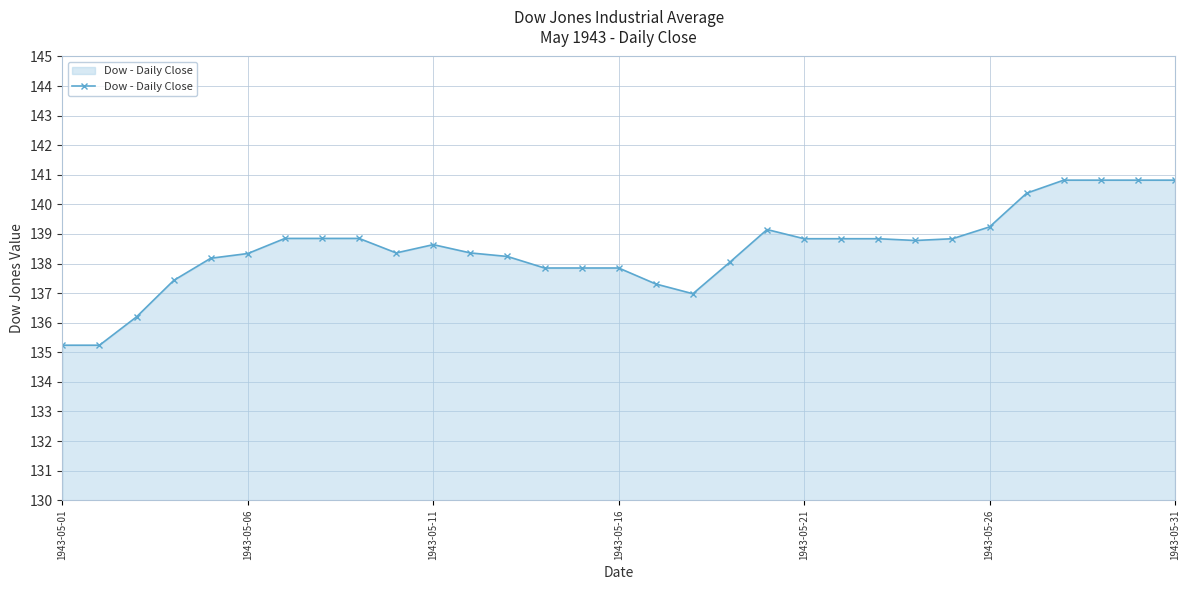

What is the maximum value shown in the chart?

140.8